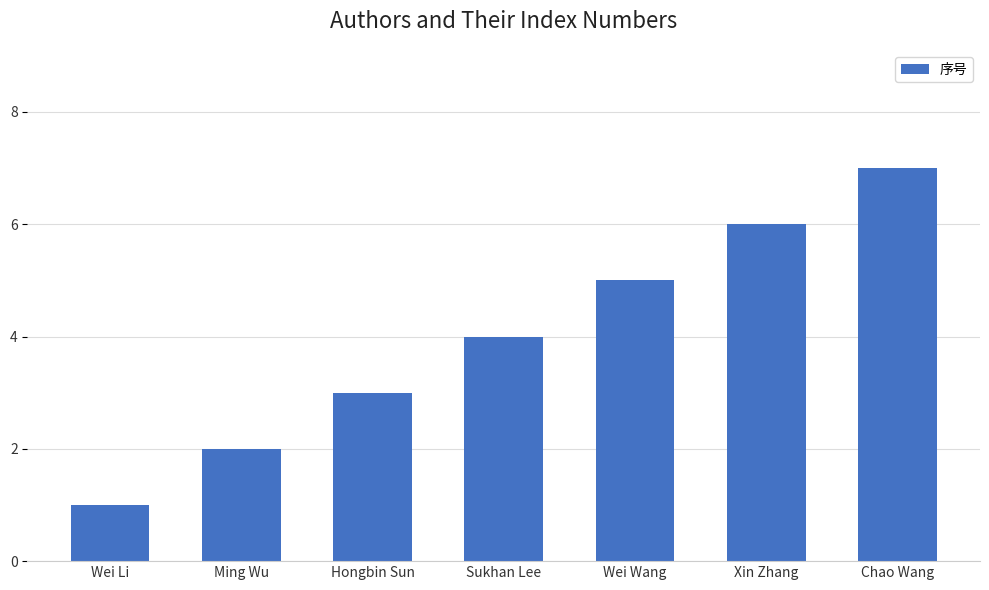

What is the value of the 6th bar from the left?

6